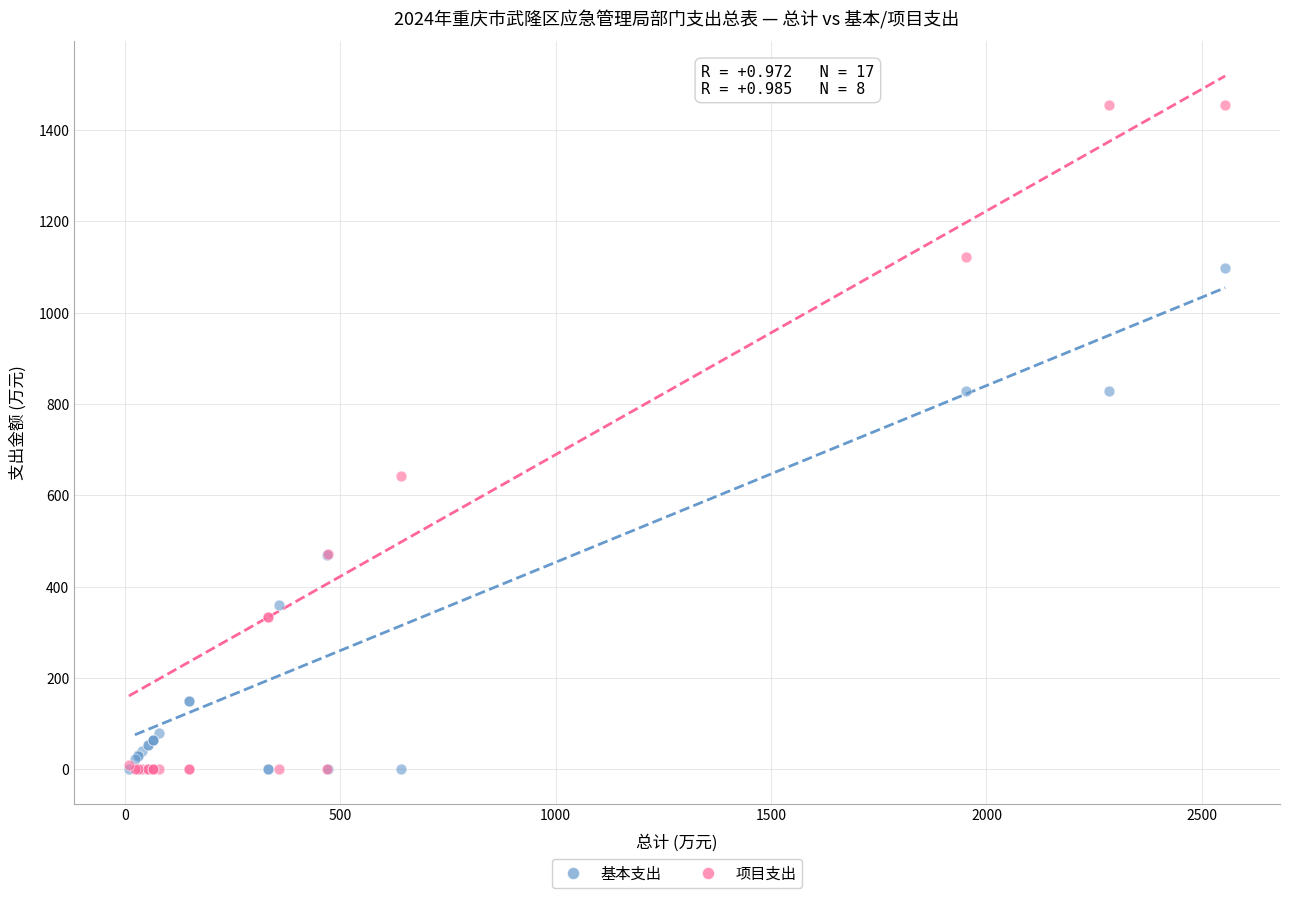

Across all series, what Y value is closest to 727?

641.9